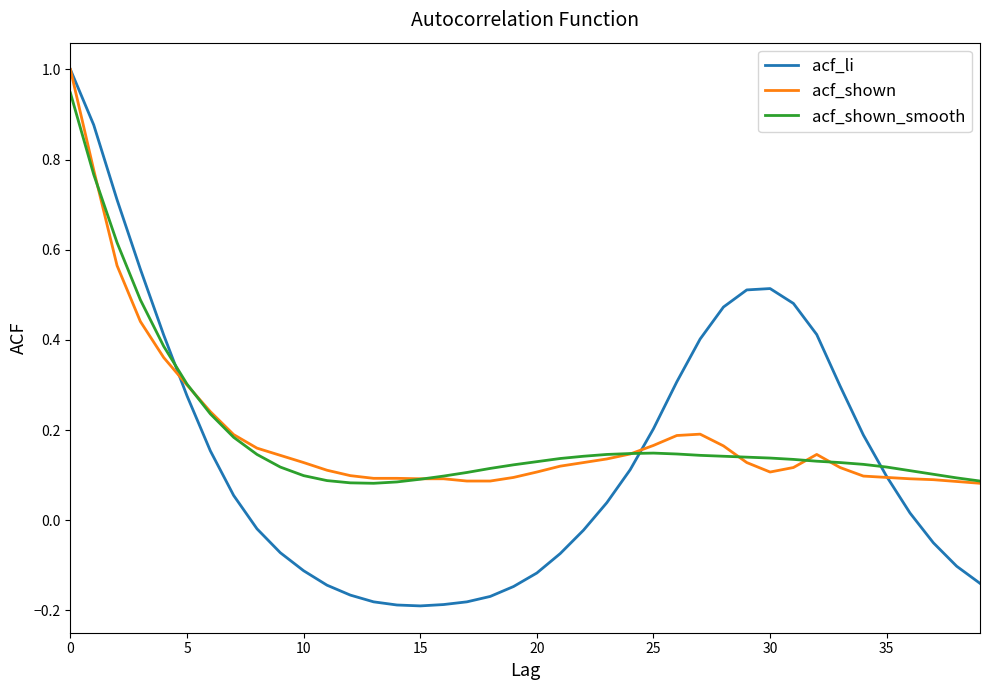

What is the greatest value displayed?

1.0